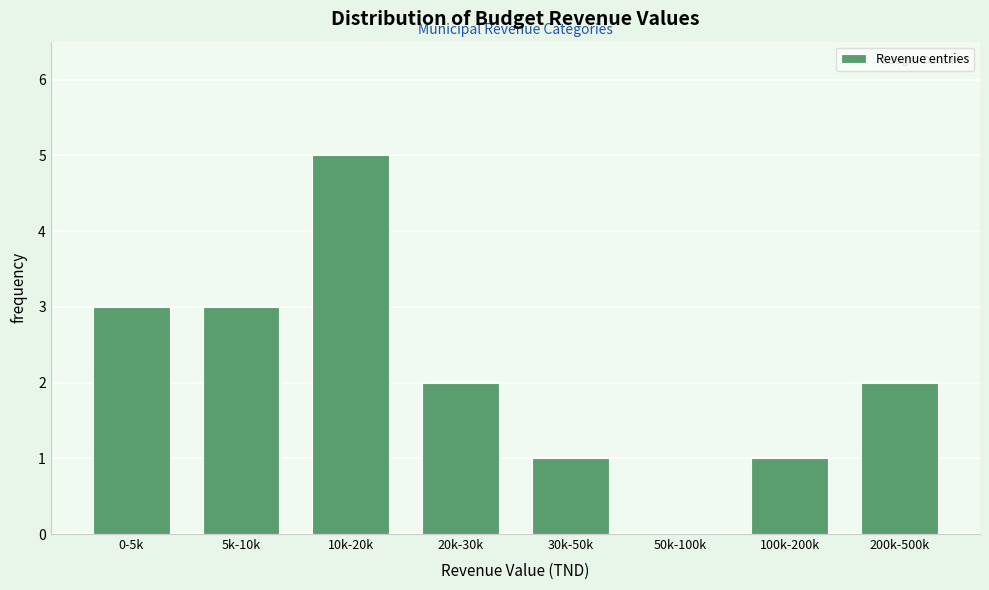

Reading left to right, what are all the values shown in this chart?

0-5k=3	5k-10k=3	10k-20k=5	20k-30k=2	30k-50k=1	50k-100k=0	100k-200k=1	200k-500k=2